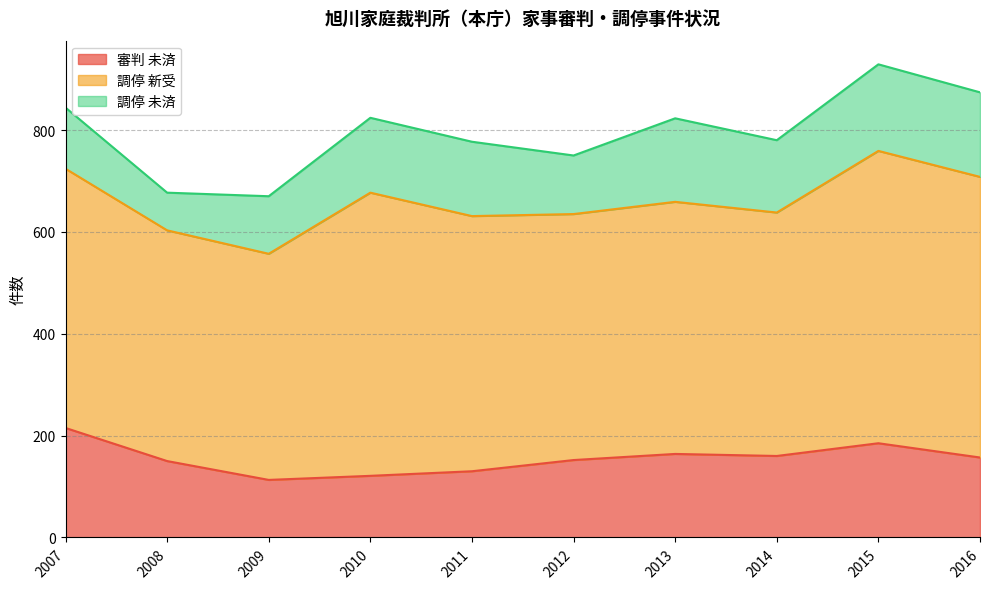

Is the value of 調停 未済 at 2015 greater than the value of 審判 未済 at 2009?

Yes